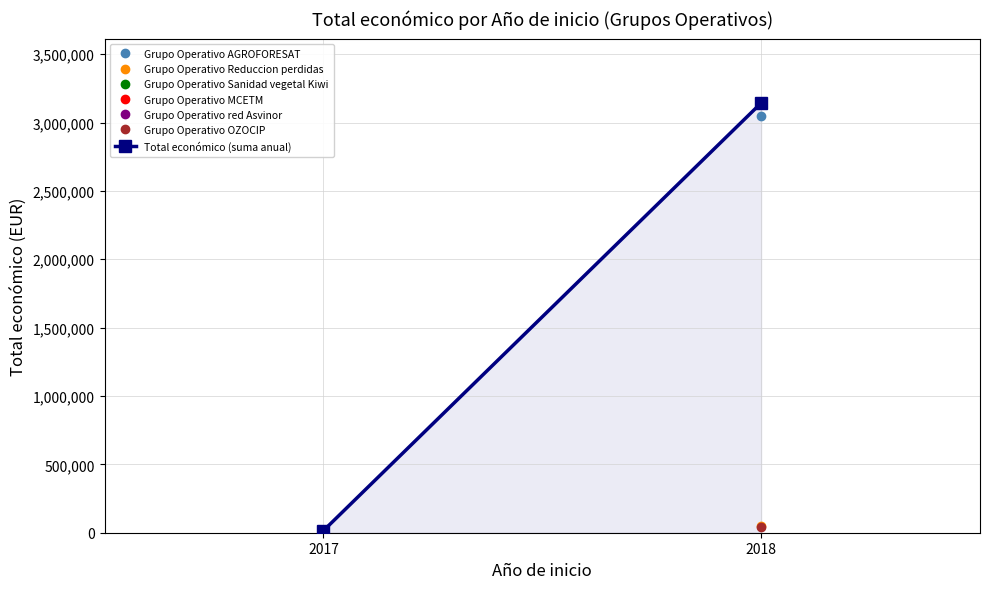

Rank the categories by value from lowest to highest.

2017, 2018